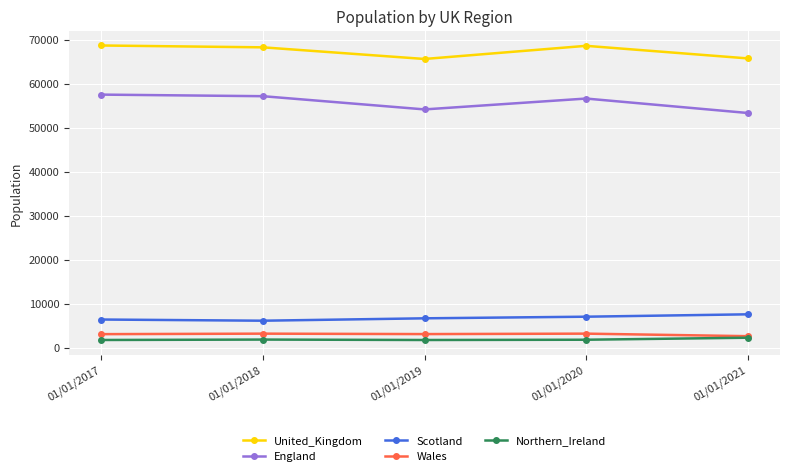

What is the approximate value of United_Kingdom at 01/01/2020?

68585.0